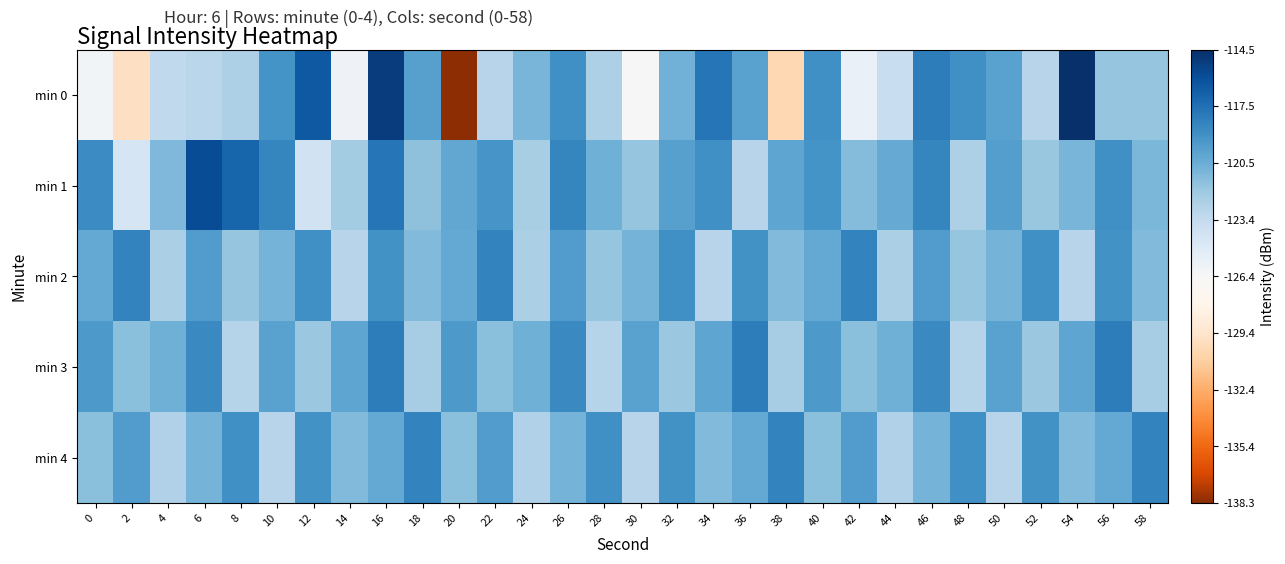

List the series in order of their peak value, highest first.

min 0, min 1, min 3, min 2, min 4